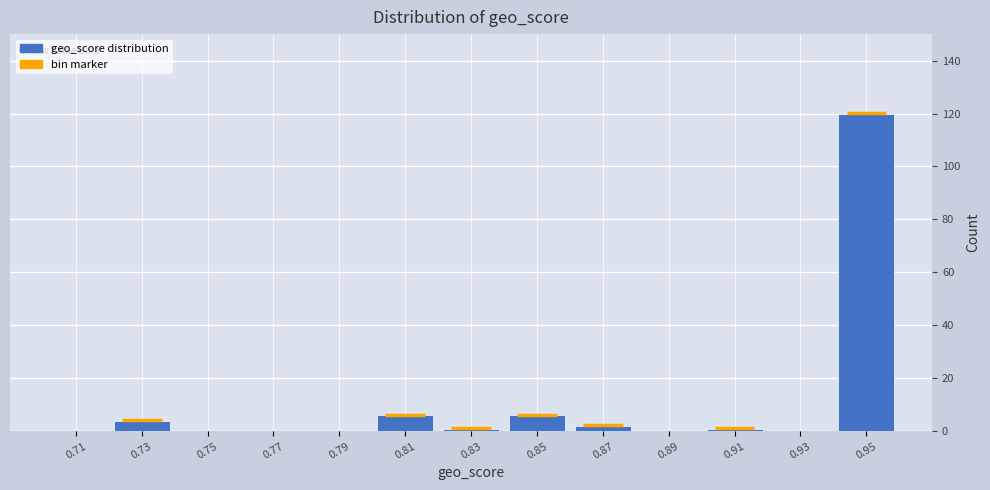

How tall is the bar that spans 0.94 to 0.96 on the x-axis? The values are not printed on the chart, so give them approximately, as read against the axis.

120